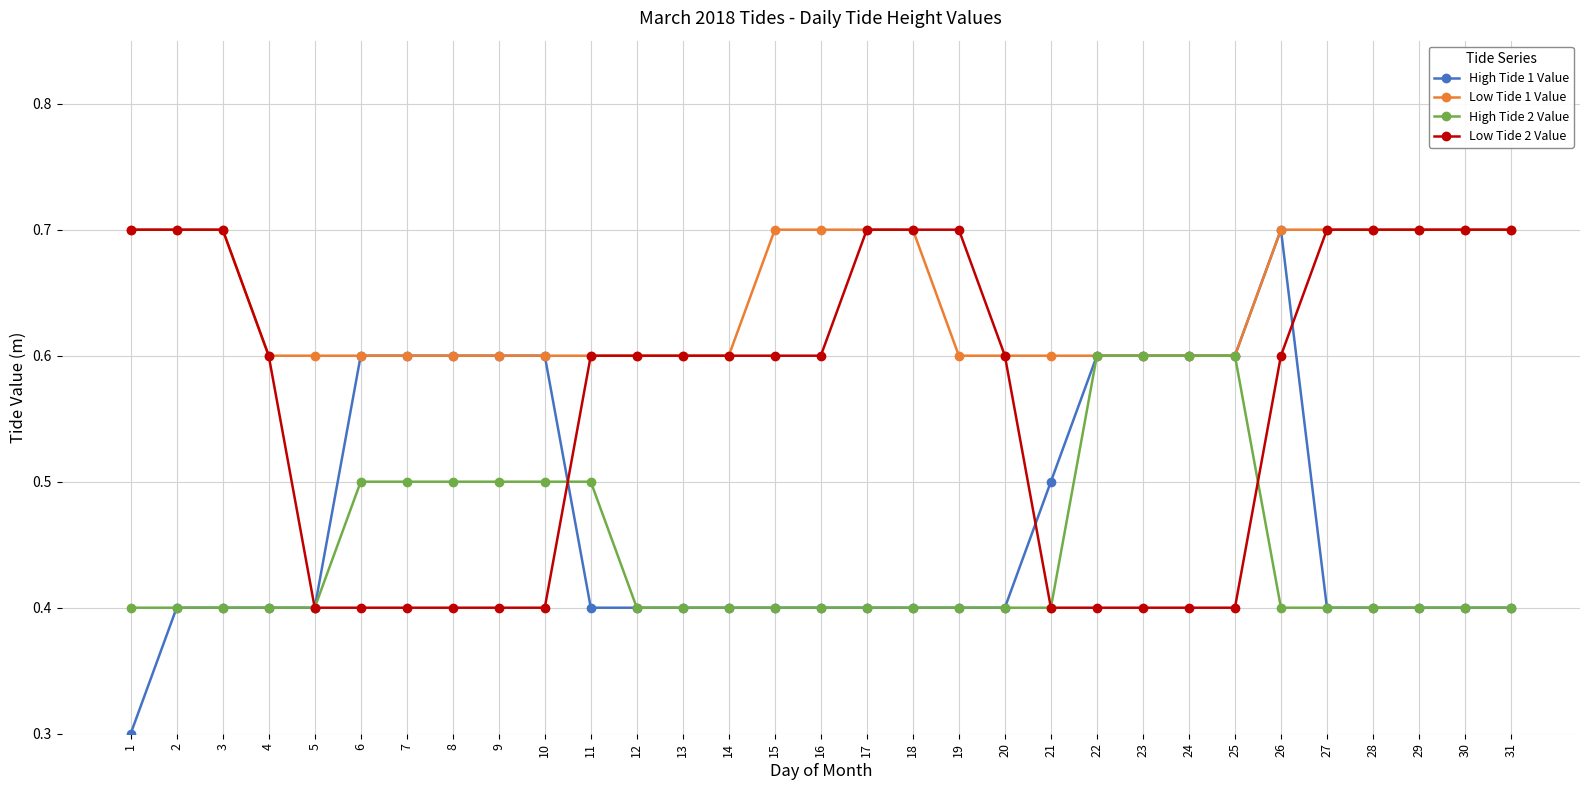

Which category has the lowest value across all series?

1